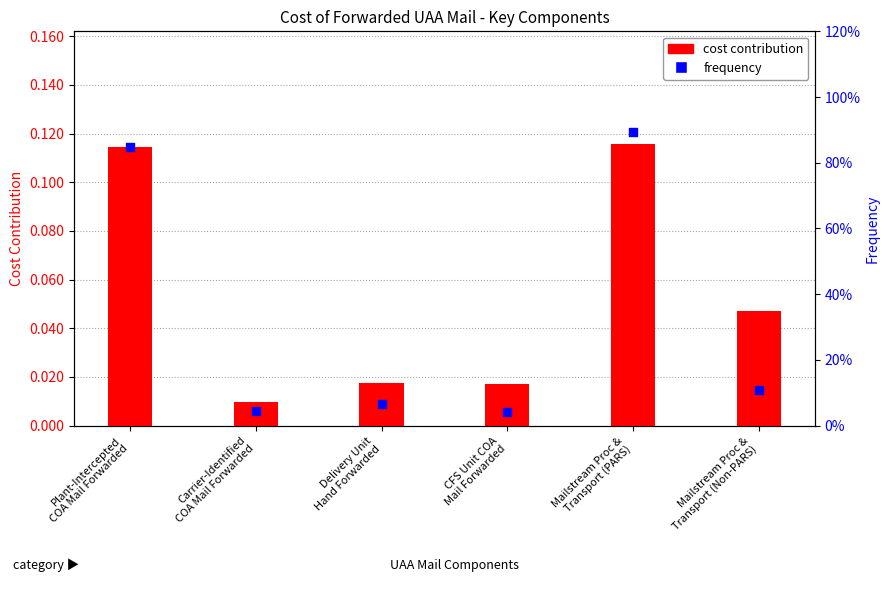

Which series has the widest spread of Y values?

frequency